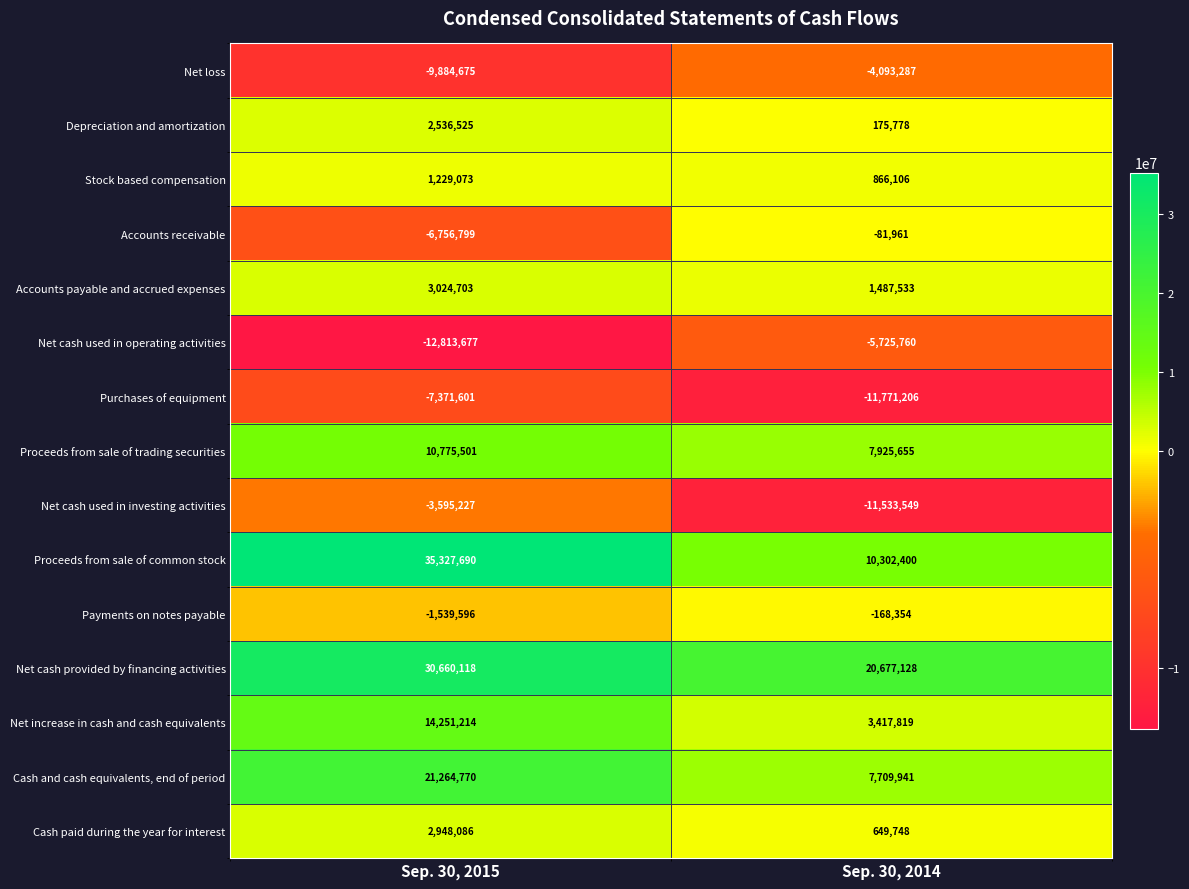

Reading left to right, what are all the values shown in this chart?

Net loss: Sep. 30, 2015=-9884675	Sep. 30, 2014=-4093287
Depreciation and amortization: Sep. 30, 2015=2536525	Sep. 30, 2014=175778
Stock based compensation: Sep. 30, 2015=1229073	Sep. 30, 2014=866106
Accounts receivable: Sep. 30, 2015=-6756799	Sep. 30, 2014=-81961
Accounts payable and accrued expenses: Sep. 30, 2015=3024703	Sep. 30, 2014=1487533
Net cash used in operating activities: Sep. 30, 2015=-12813677	Sep. 30, 2014=-5725760
Purchases of equipment: Sep. 30, 2015=-7371601	Sep. 30, 2014=-11771206
Proceeds from sale of trading securities: Sep. 30, 2015=10775501	Sep. 30, 2014=7925655
Net cash used in investing activities: Sep. 30, 2015=-3595227	Sep. 30, 2014=-11533549
Proceeds from sale of common stock: Sep. 30, 2015=35327690	Sep. 30, 2014=10302400
Payments on notes payable: Sep. 30, 2015=-1539596	Sep. 30, 2014=-168354
Net cash provided by financing activities: Sep. 30, 2015=30660118	Sep. 30, 2014=20677128
Net increase in cash and cash equivalents: Sep. 30, 2015=14251214	Sep. 30, 2014=3417819
Cash and cash equivalents, end of period: Sep. 30, 2015=21264770	Sep. 30, 2014=7709941
Cash paid during the year for interest: Sep. 30, 2015=2948086	Sep. 30, 2014=649748